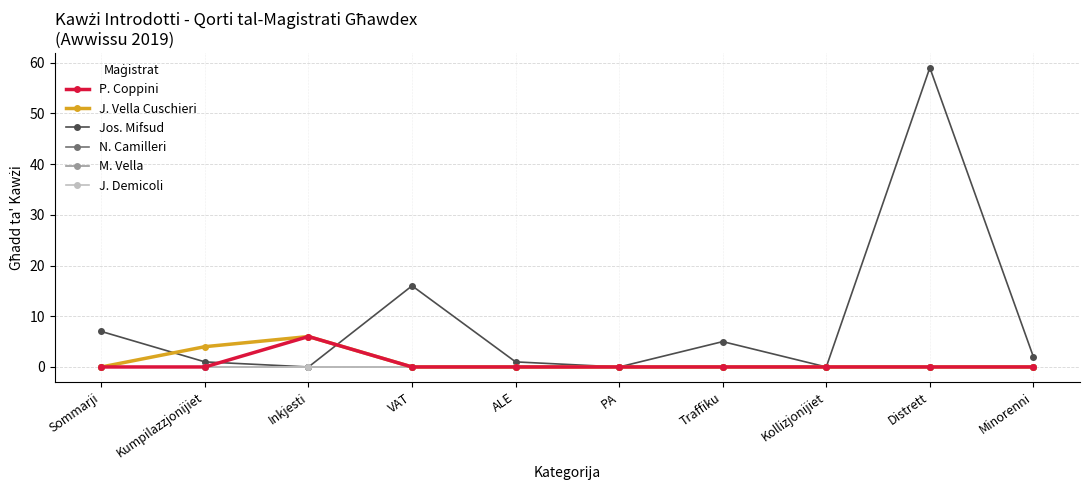

At Kumpilazzjonijiet, list the series in order from smallest to largest.

P. Coppini, N. Camilleri, M. Vella, J. Demicoli, Jos. Mifsud, J. Vella Cuschieri